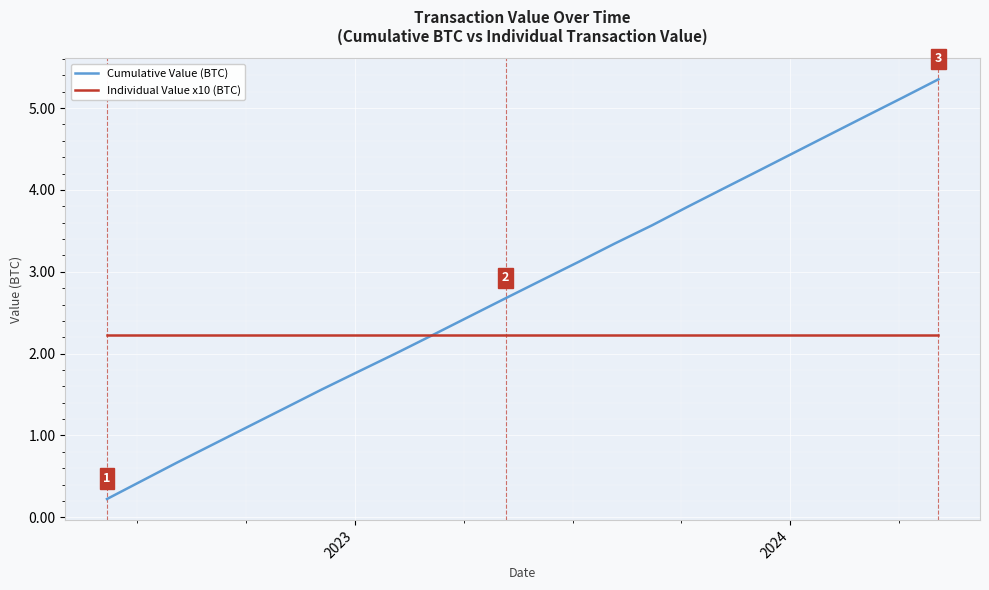

After their last crossing, which series has the higher values: Individual Value x10 (BTC) or Cumulative Value (BTC)?

Cumulative Value (BTC)